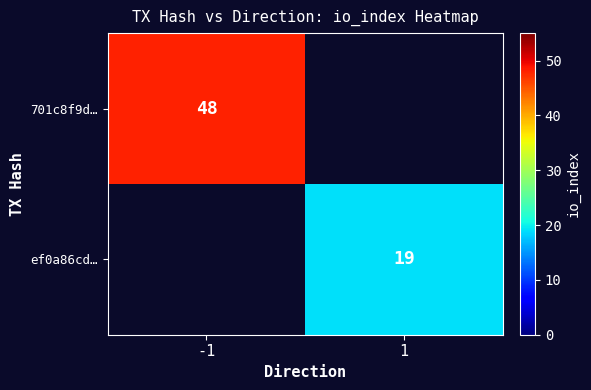

True or false: 701c8f9d… has a value of 85 at -1.

False